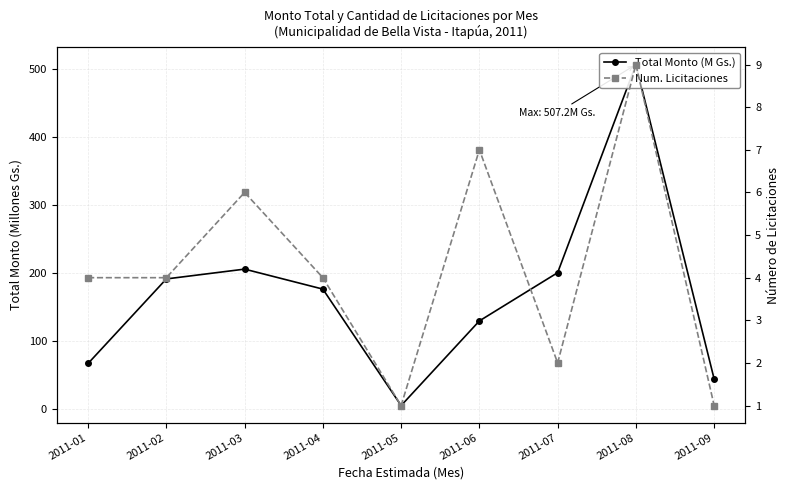

True or false: Num. Licitaciones has a value of 6.0 at 2011-03.

True